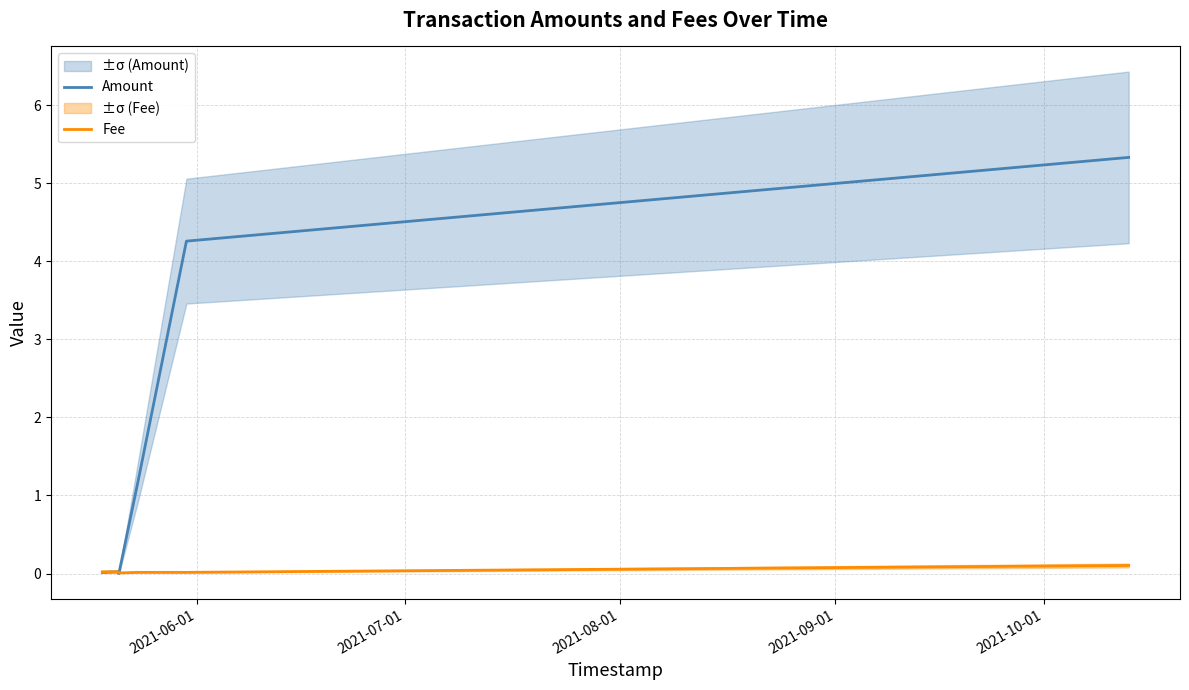

What is the maximum value for Amount?

5.3